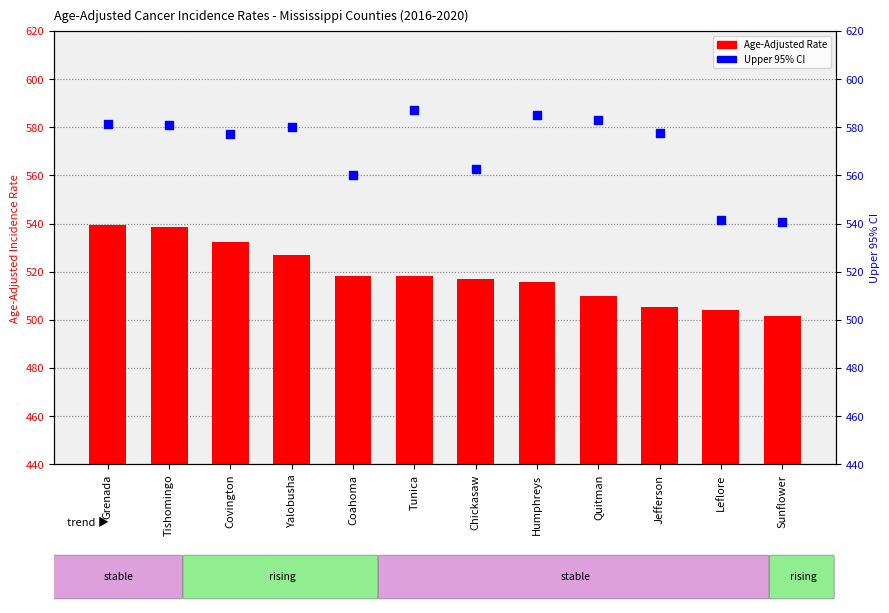

At how many categories does at least one series exceed 525?

12